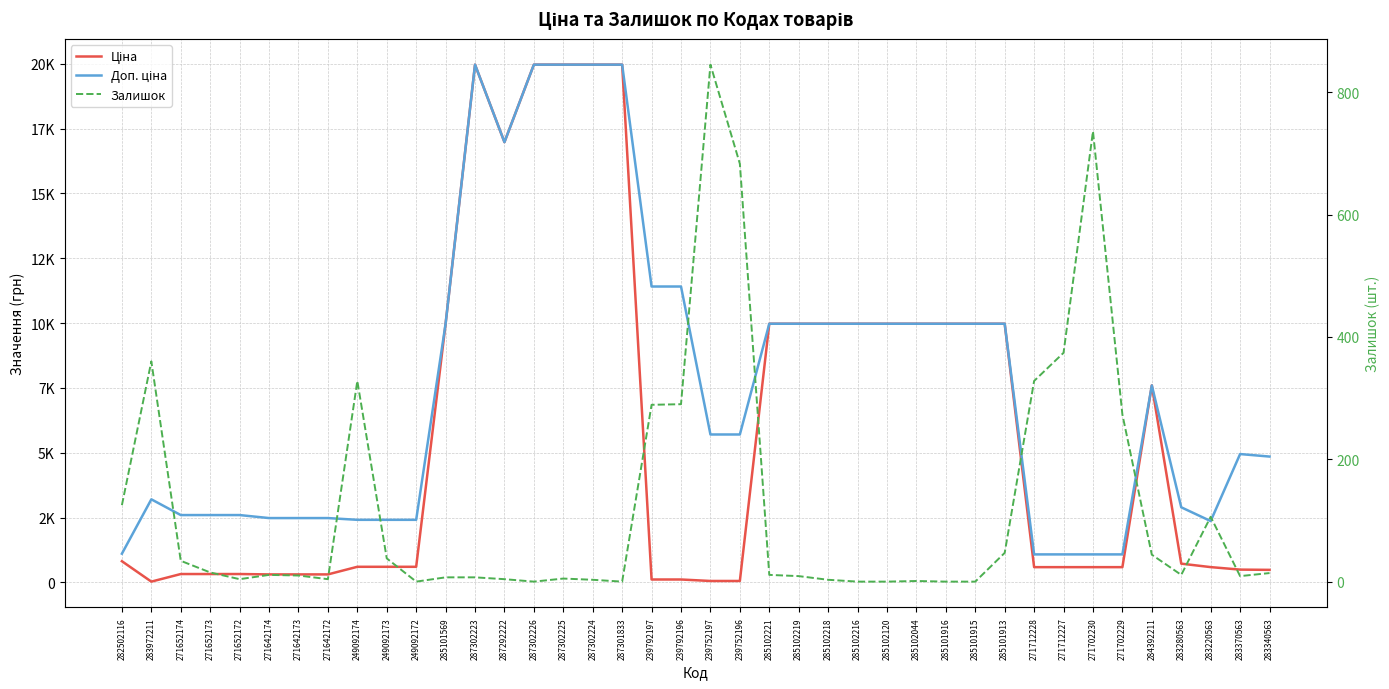

At which label does Ціна reach its minimum?

283972211